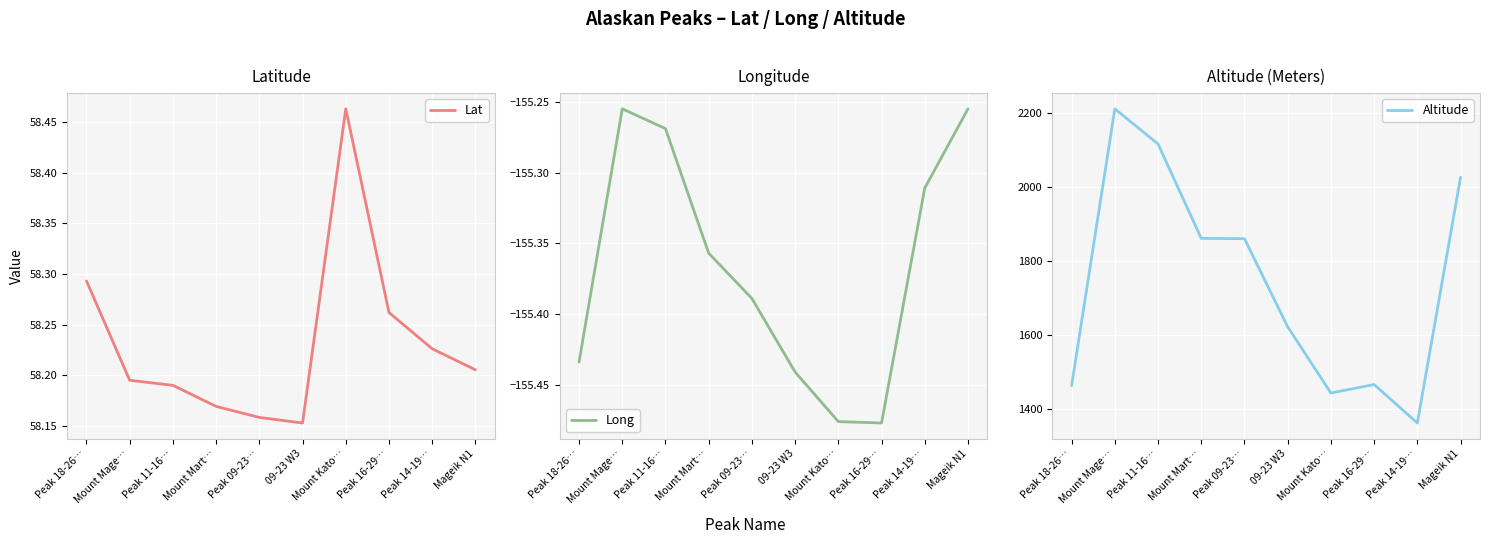

How many lines are shown in the chart?

3